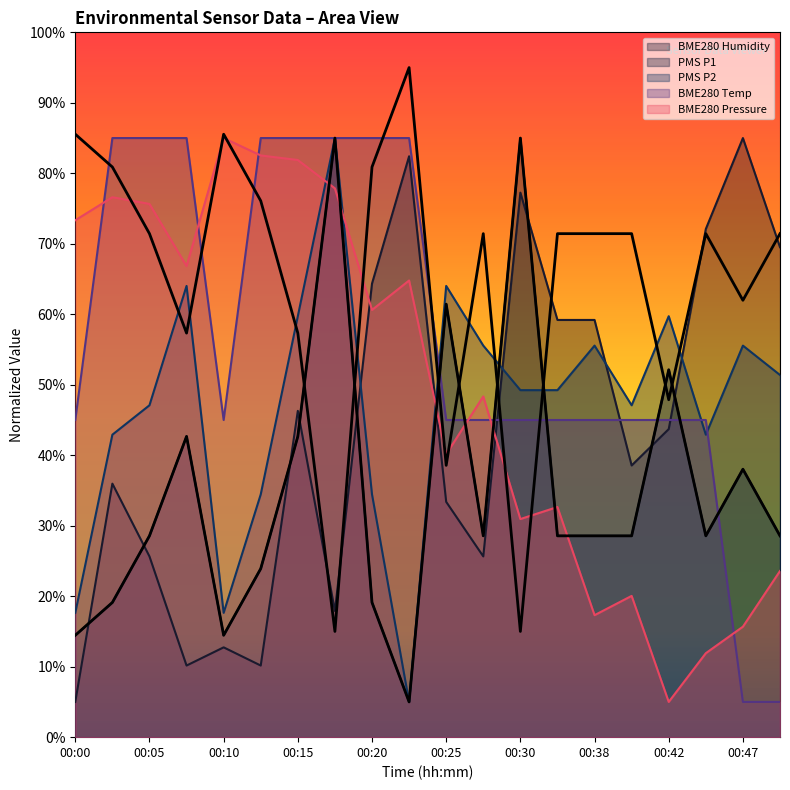

What is the difference between the second highest and minimum values in the BME280_temperature series?

80.0